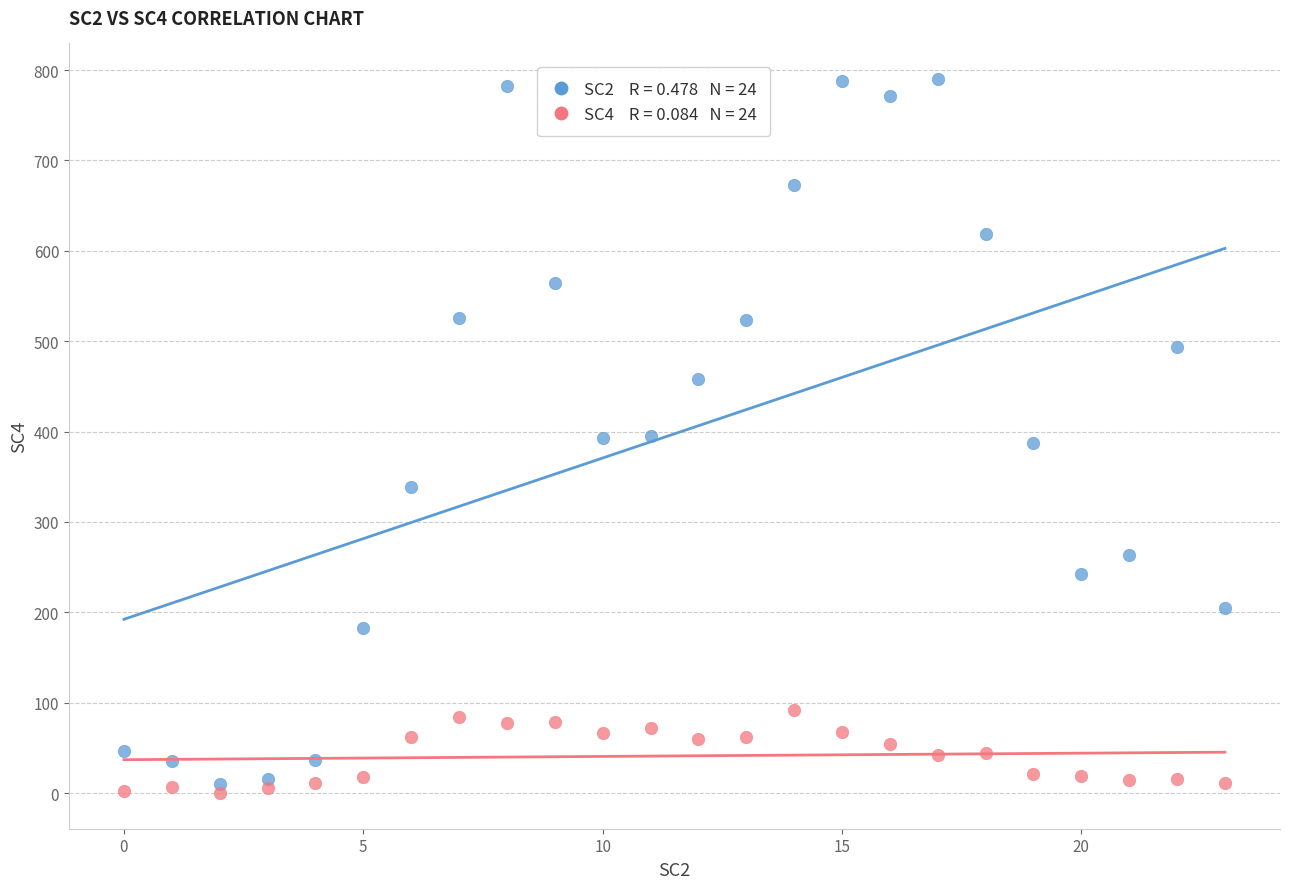

Across all data points, what is the range of Y values (max minus min)?

790